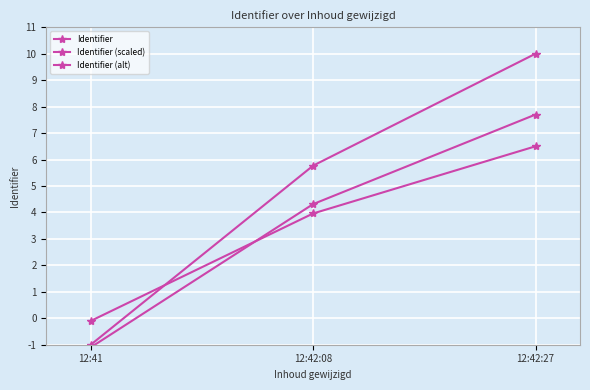

How many data points in Identifier are less than 5?

1